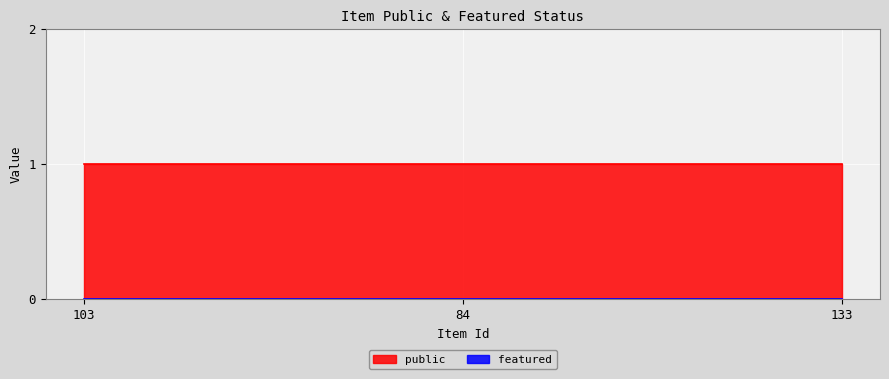

Does the chart display data point markers on the line(s)?

No